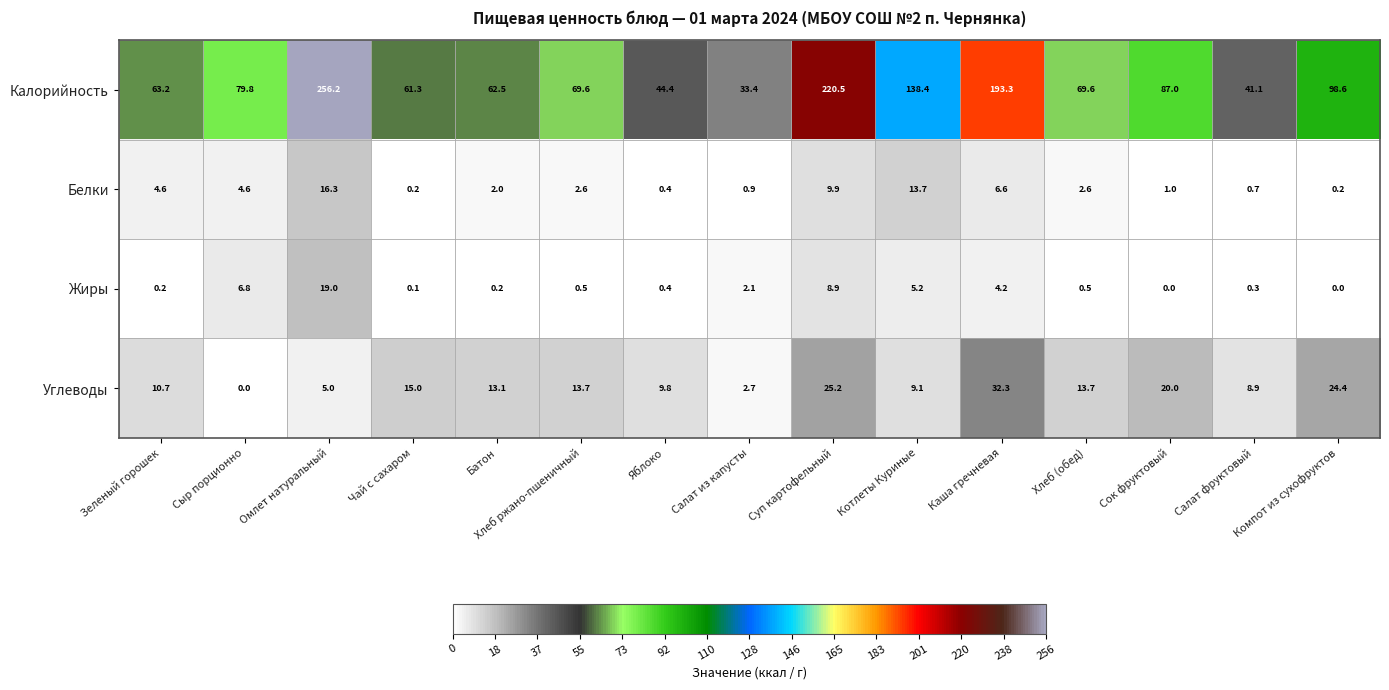

How many categories are shown in the chart?

15